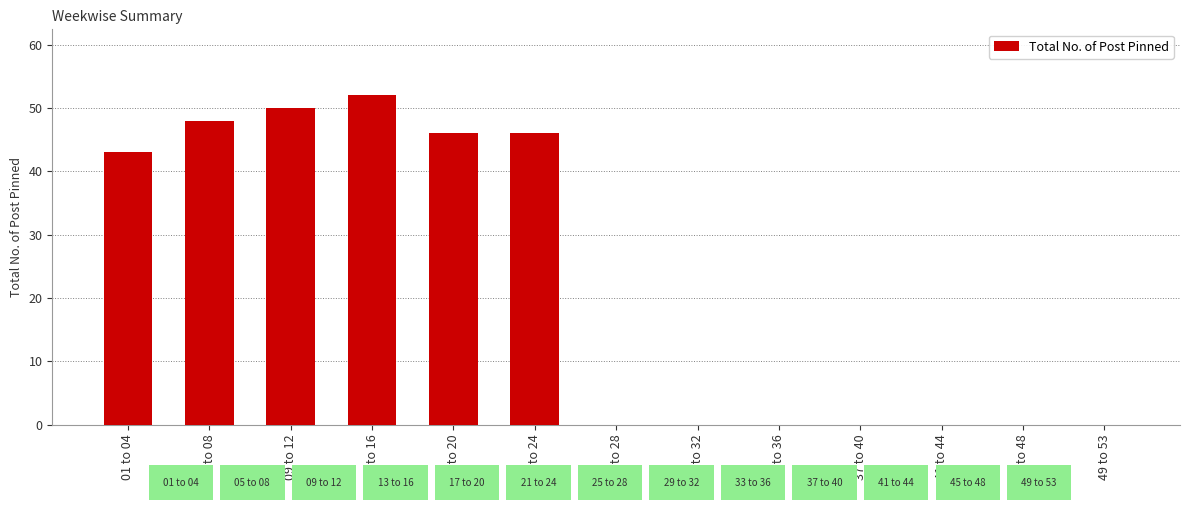

Rank the categories by value from lowest to highest.

25 to 28, 29 to 32, 33 to 36, 37 to 40, 41 to 44, 45 to 48, 49 to 53, 01 to 04, 17 to 20, 21 to 24, 05 to 08, 09 to 12, 13 to 16